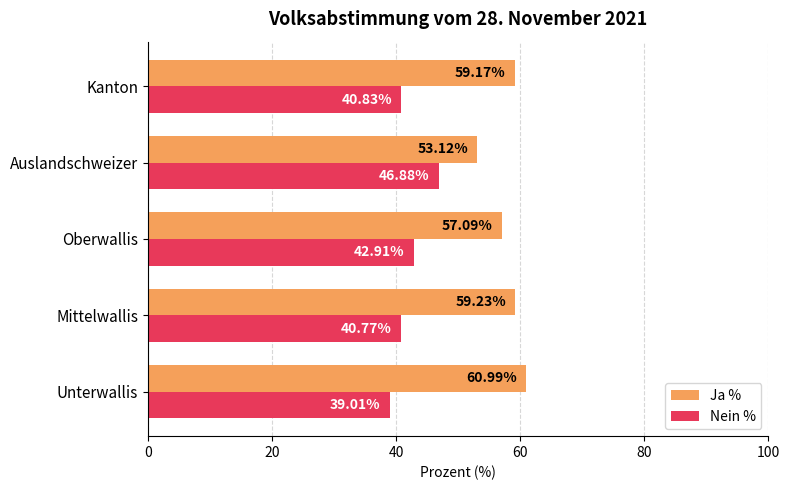

What is the difference between the second highest and minimum values in the Ja % series?

6.1